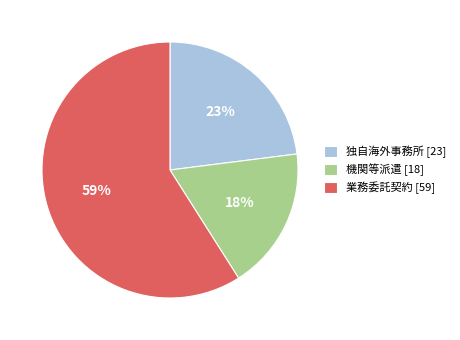

How many segments does this pie chart have?

3